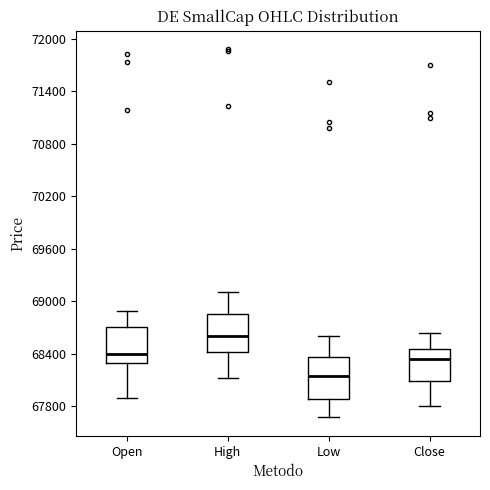

Reading left to right, transcribe this box plot: for each box, give where its median line is, the range the box spans, and where its two whiskers end, as read against the y-axis. The values are not printed on the chart, so give them approximately, as read against the axis.

Open: median 68400, box 68300 to 68700, whiskers 67900 to 68900
High: median 68600, box 68400 to 68900, whiskers 68100 to 69100
Low: median 68100, box 67900 to 68400, whiskers 67700 to 68600
Close: median 68300, box 68100 to 68500, whiskers 67800 to 68600